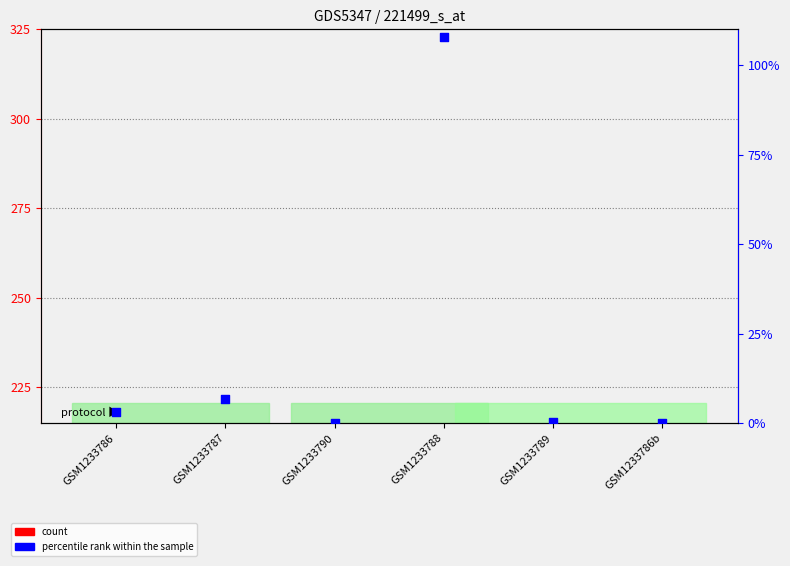

At which category is the sum across all series the highest?

GSM1233788